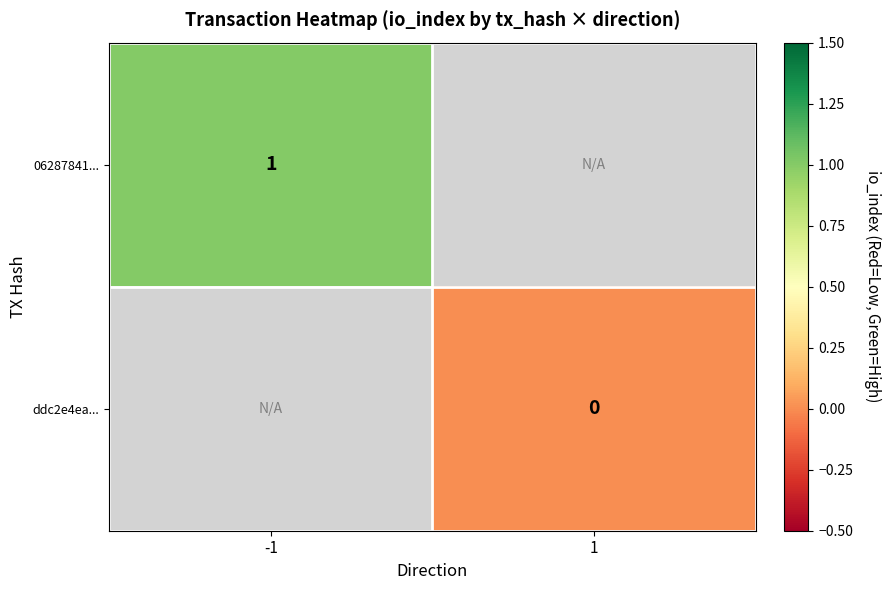

The value of 06287841... at -1 is 0. True or false?

False